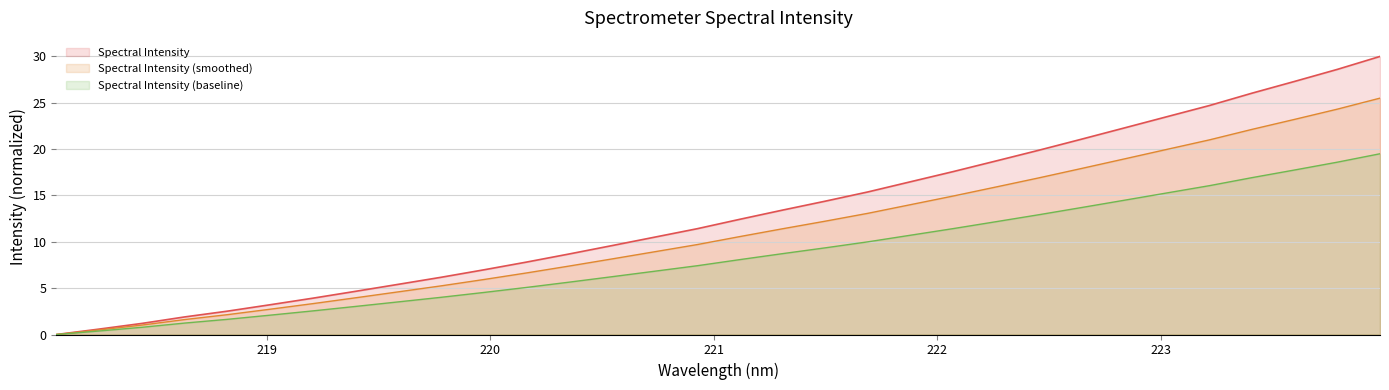

What is the highest value of the Spectral Intensity (baseline) series?

19.5